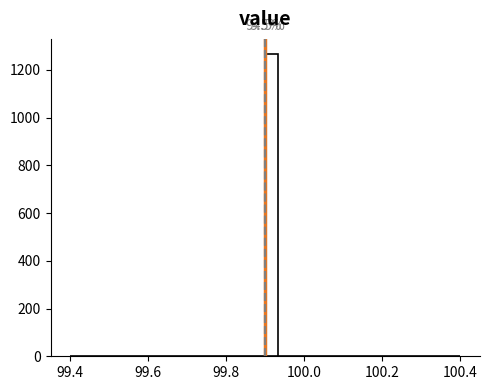

Around what value on the x-axis is the tallest bar? Give the approximate position of its centre, as read against the axis.

99.92